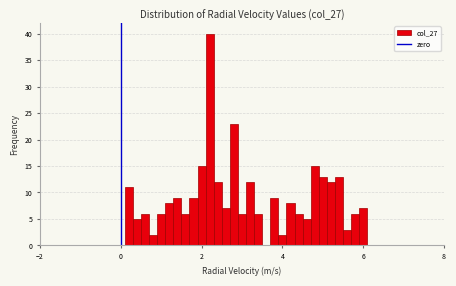

Around what value on the x-axis is the tallest bar? Give the approximate position of its centre, as read against the axis.

2.2